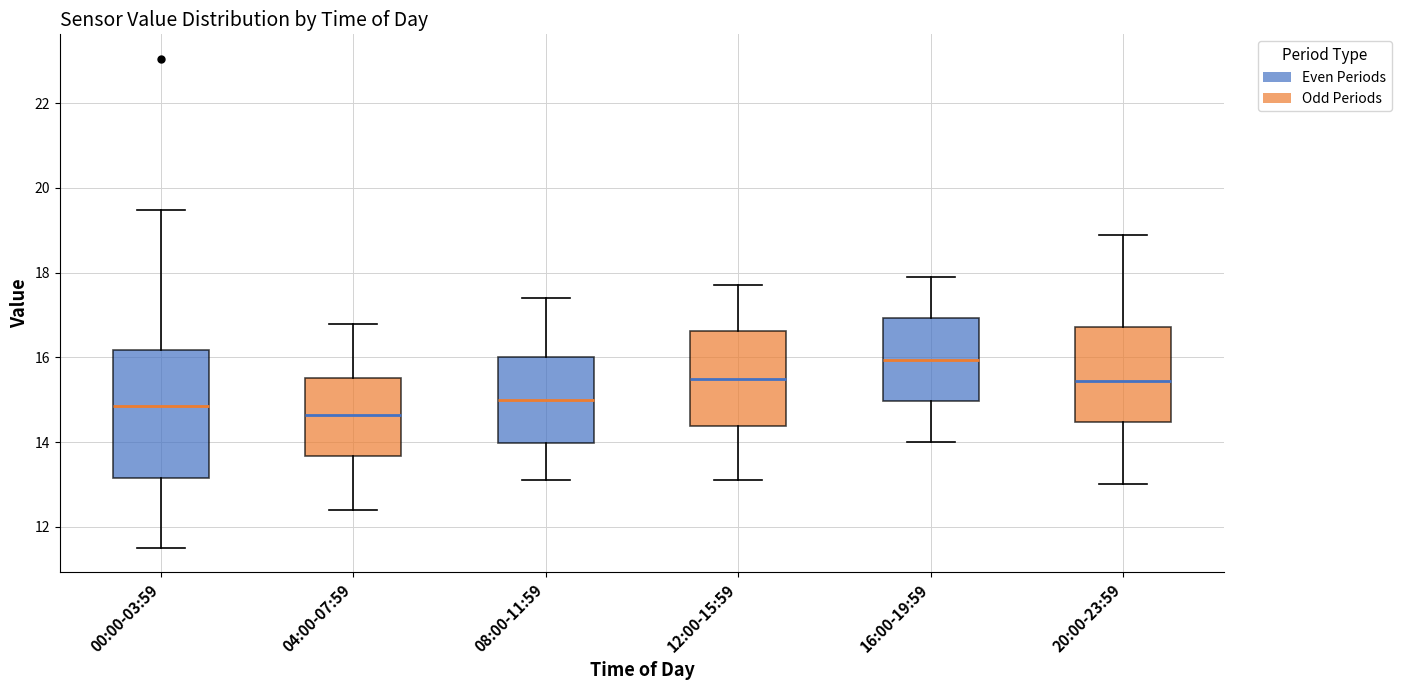

Which box has the highest median line?

16:00-19:59